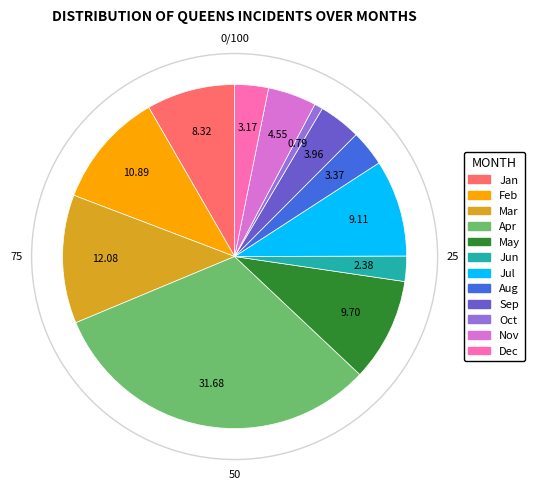

Is there a majority slice in this chart?

No